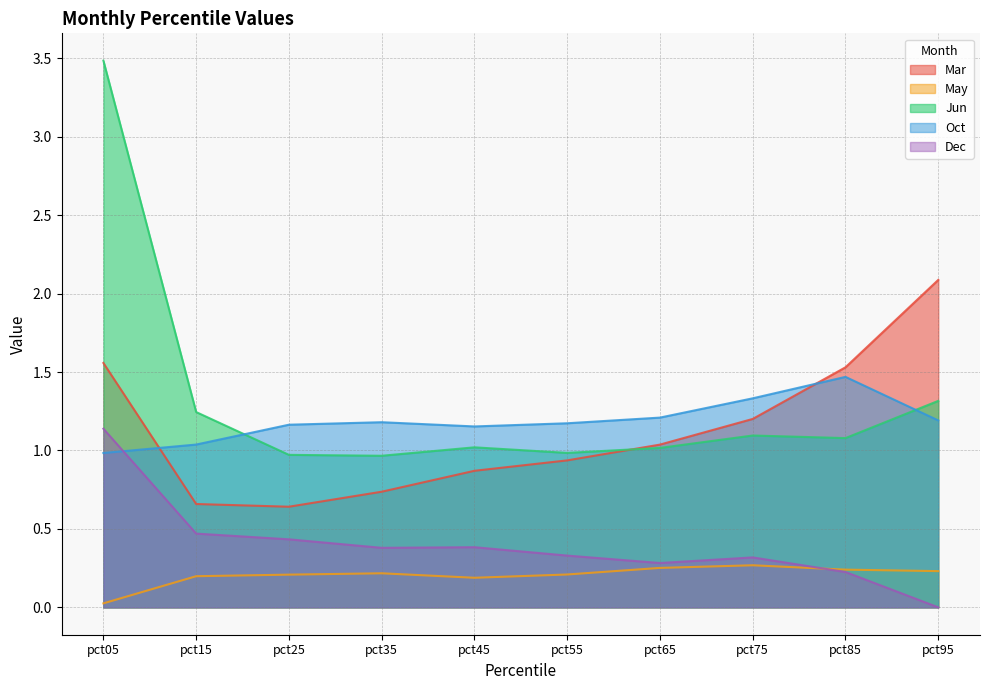

What is the total value across all series at pct05?

7.2